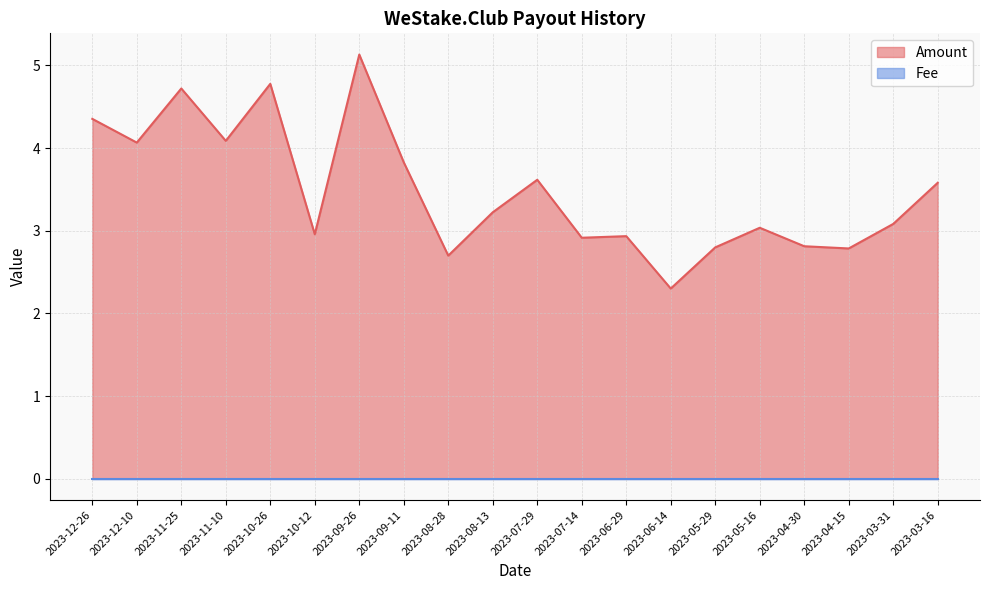

Read the value at 2023-03-31.

3.1